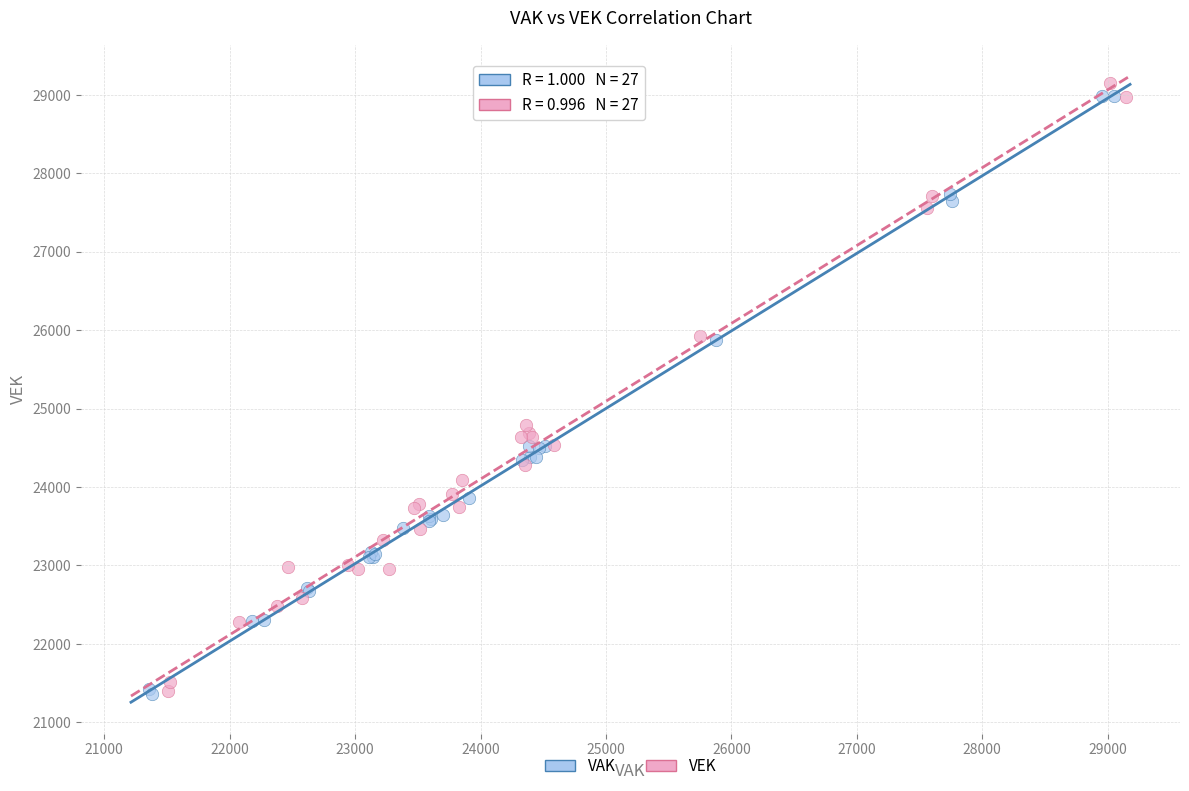

What are all the series names shown in the legend?

VAK, VEK